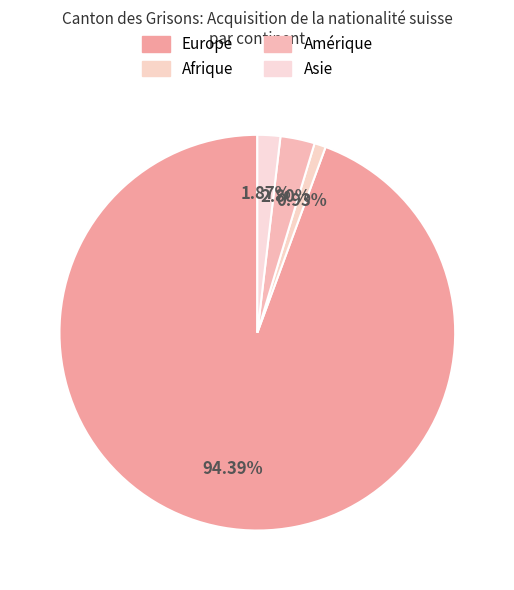

Count the number of slices in the pie.

4